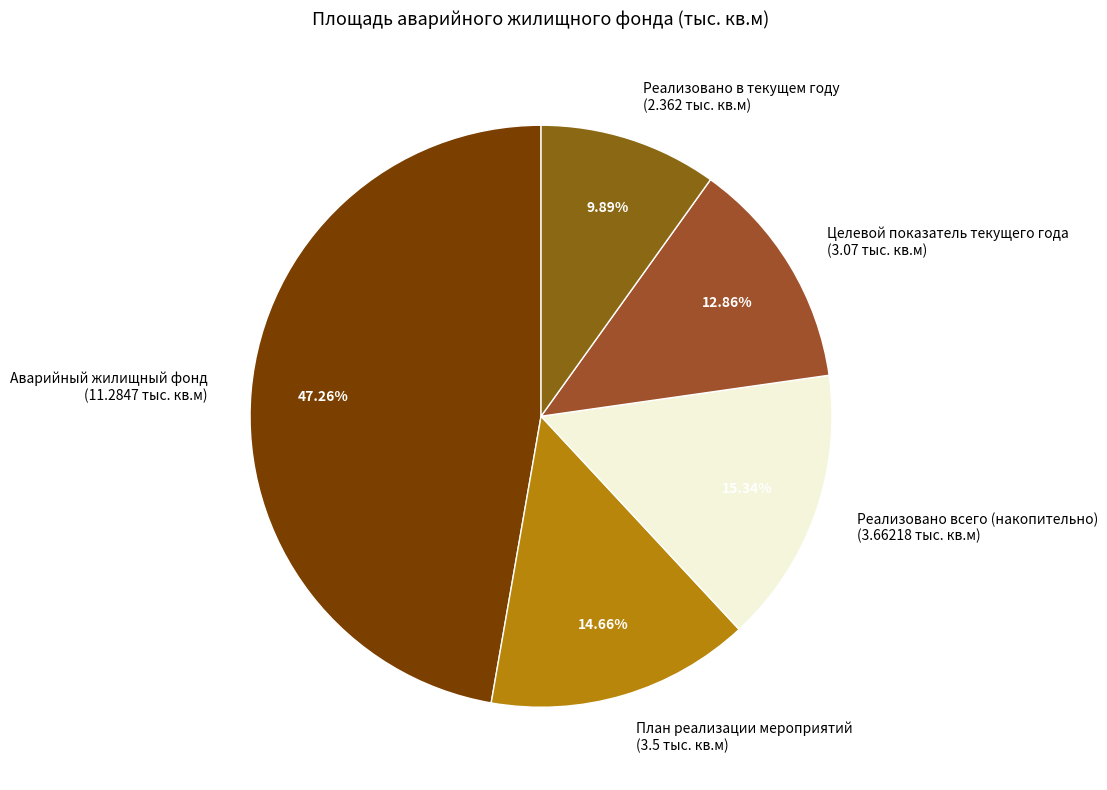

Rank the categories by value from lowest to highest.

Реализовано в текущем году, Целевой показатель текущего года, План реализации мероприятий, Реализовано всего (накопительно), Аварийный жилищный фонд